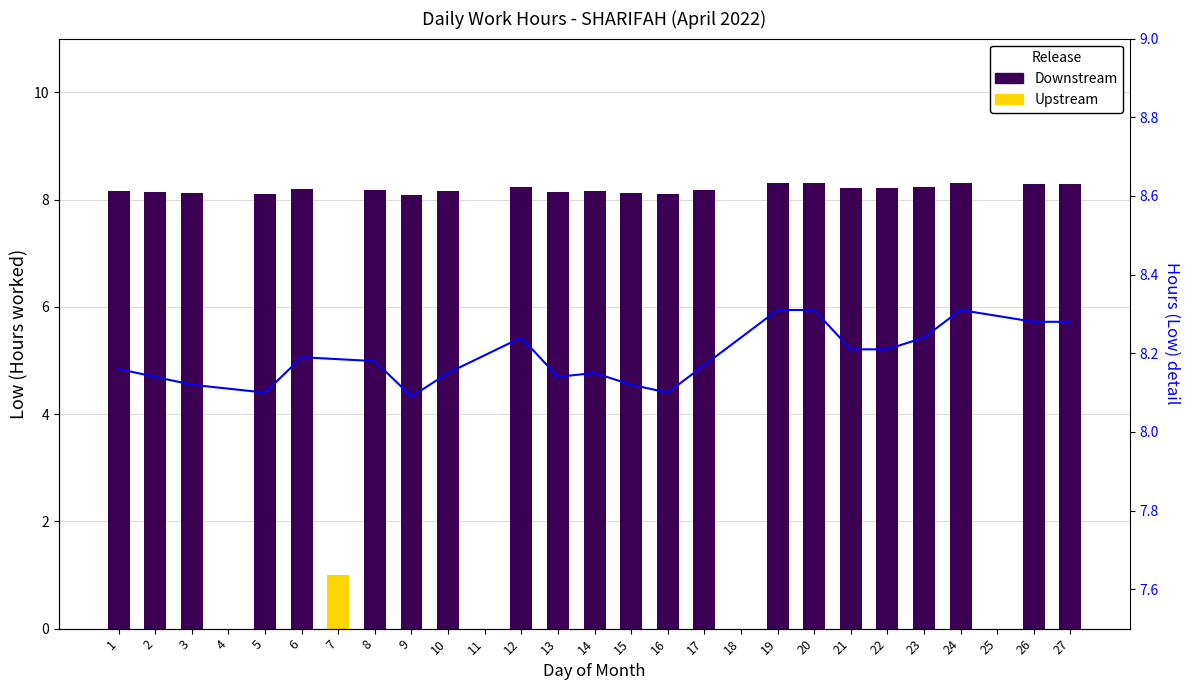

How many values are between 8 and 9?

22